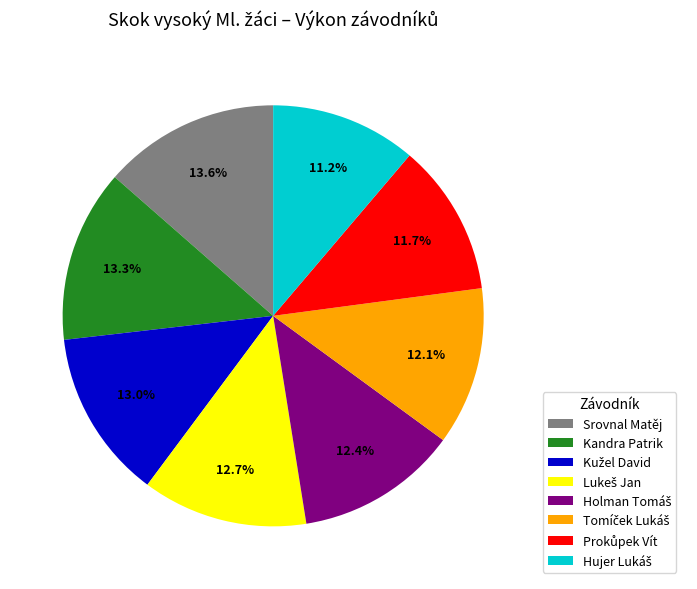

Is Srovnal Matěj the majority of the pie?

No